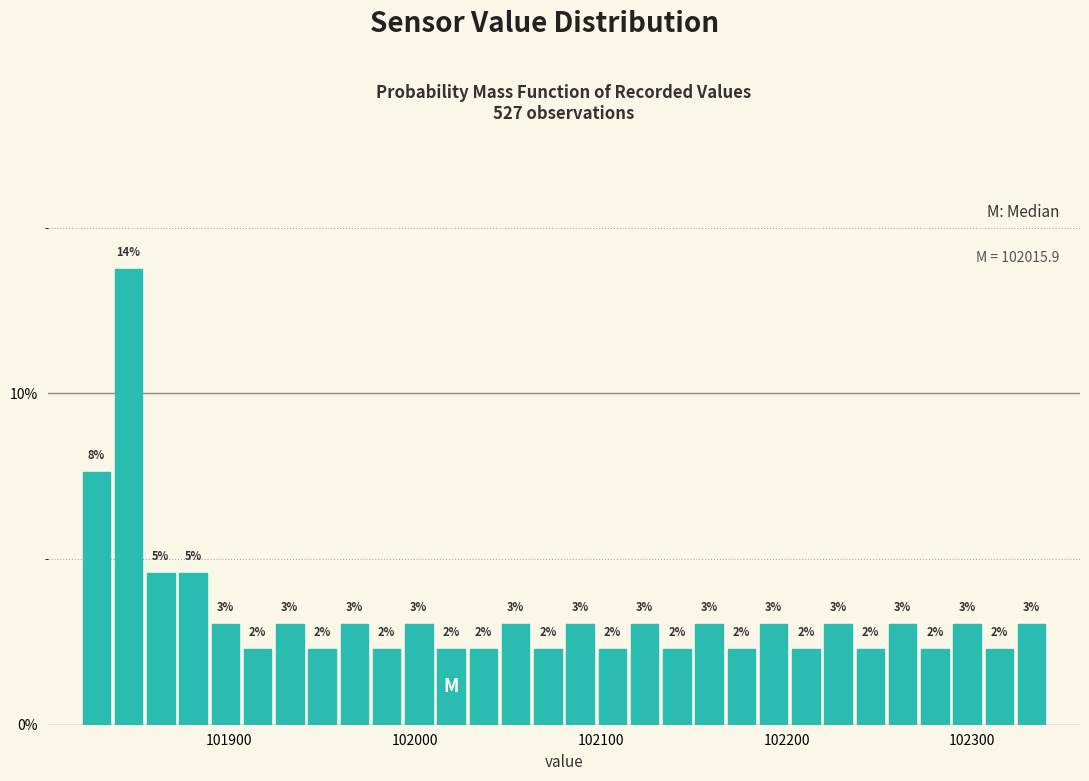

Read against the x-axis, roughly where is the centre of the tallest bar?

101850